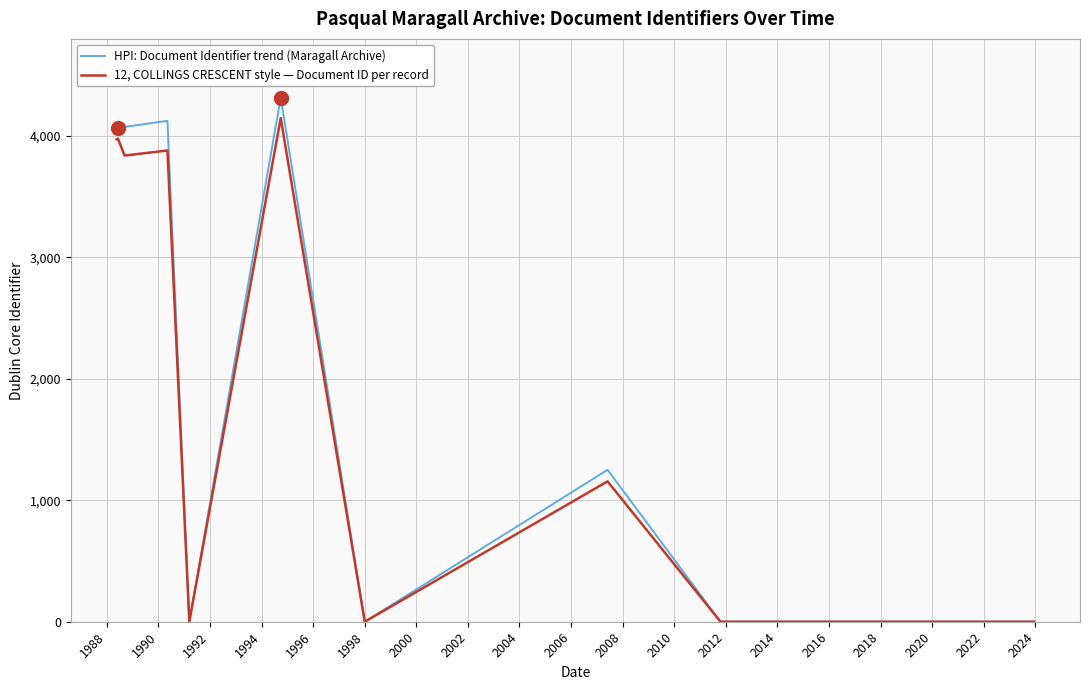

What is the greatest value displayed?

4316